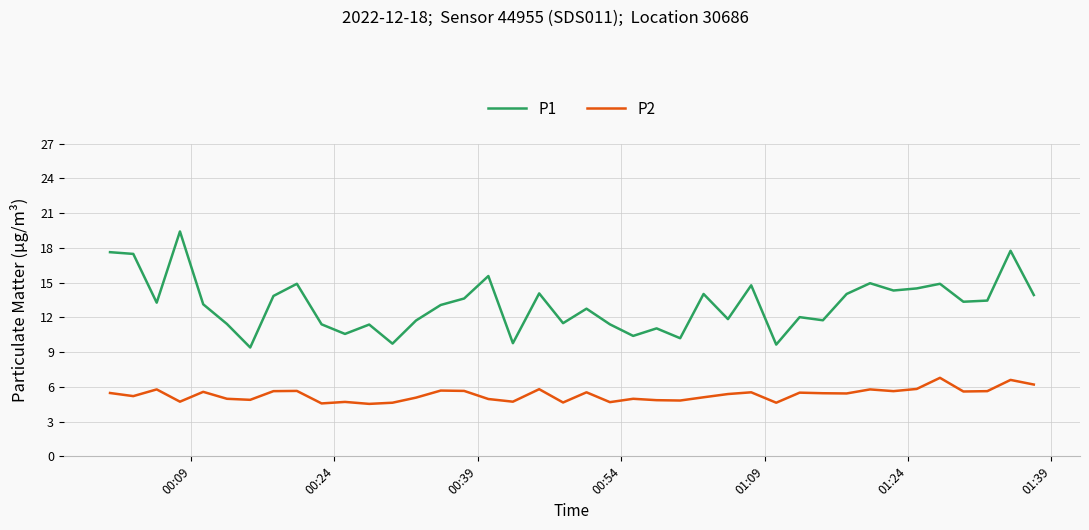

What is the minimum value shown in the chart?

4.5